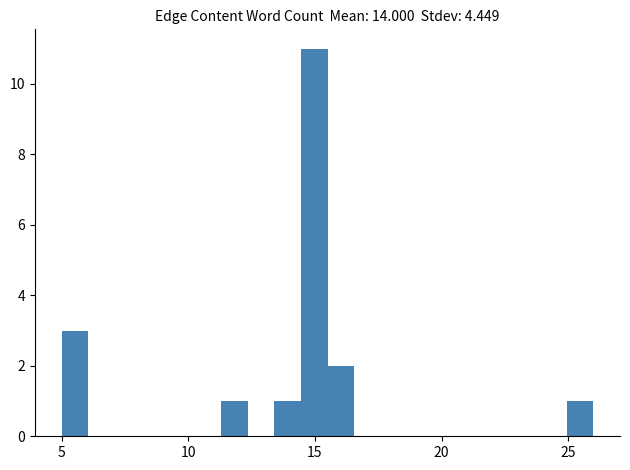

Around what value on the x-axis is the tallest bar? Give the approximate position of its centre, as read against the axis.

15.0